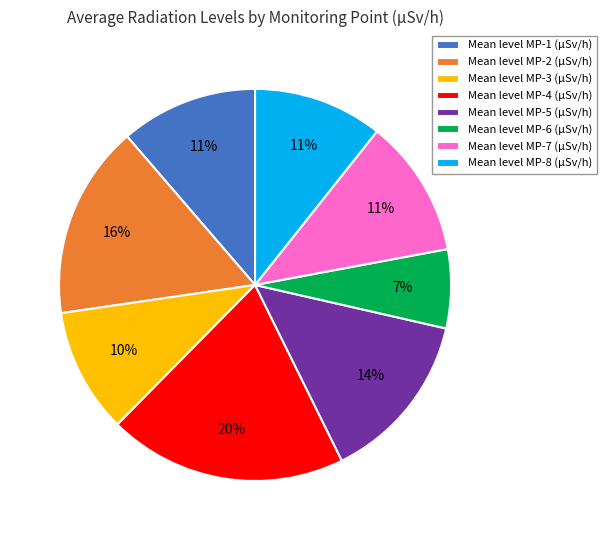

True or false: Mean level MP-1 (µSv/h) accounts for 1% of the total.

False